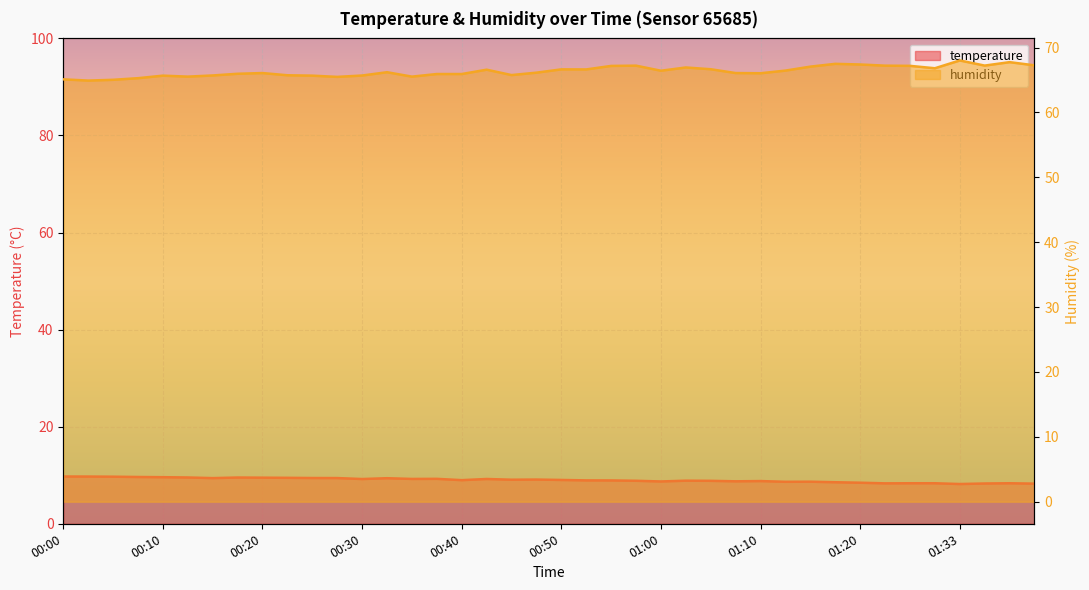

What value does the temperature series have at 01:15?

8.7